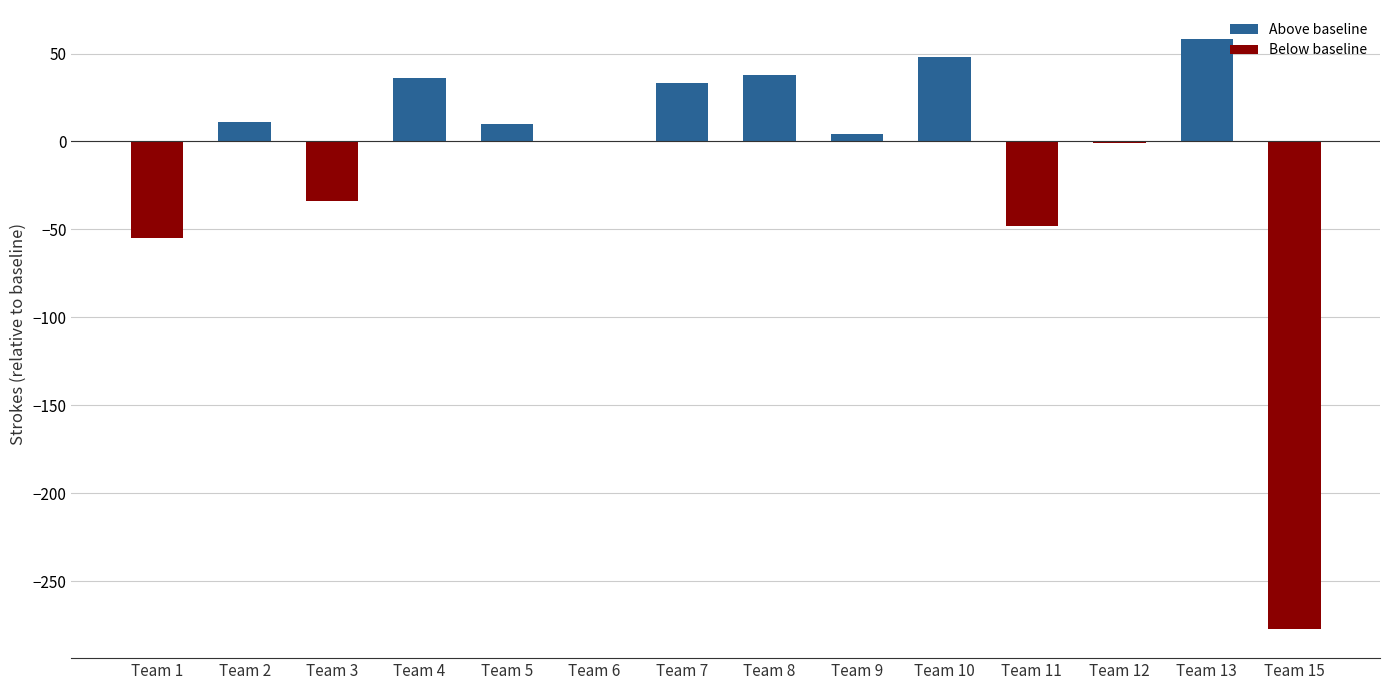

The value of Below baseline at Team 13 is -156. True or false?

False